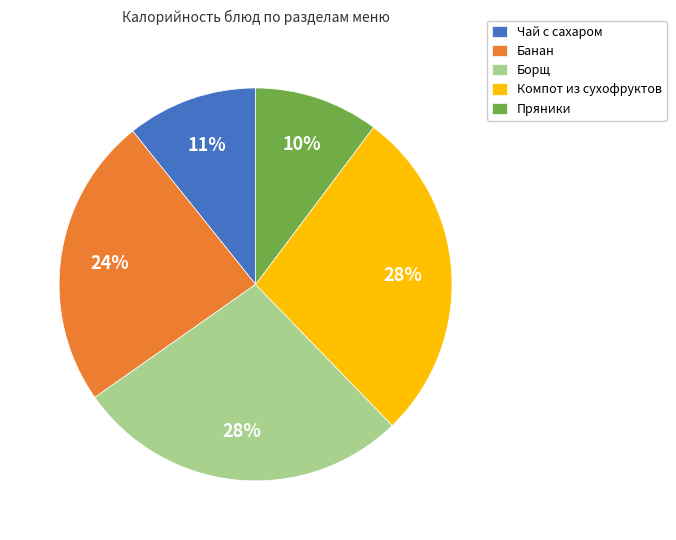

Between Банан and Компот из сухофруктов, which is larger?

Компот из сухофруктов